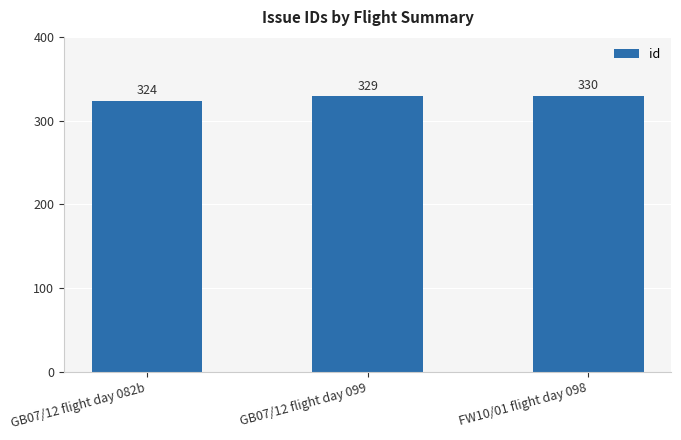

How many values are between 324 and 330?

3